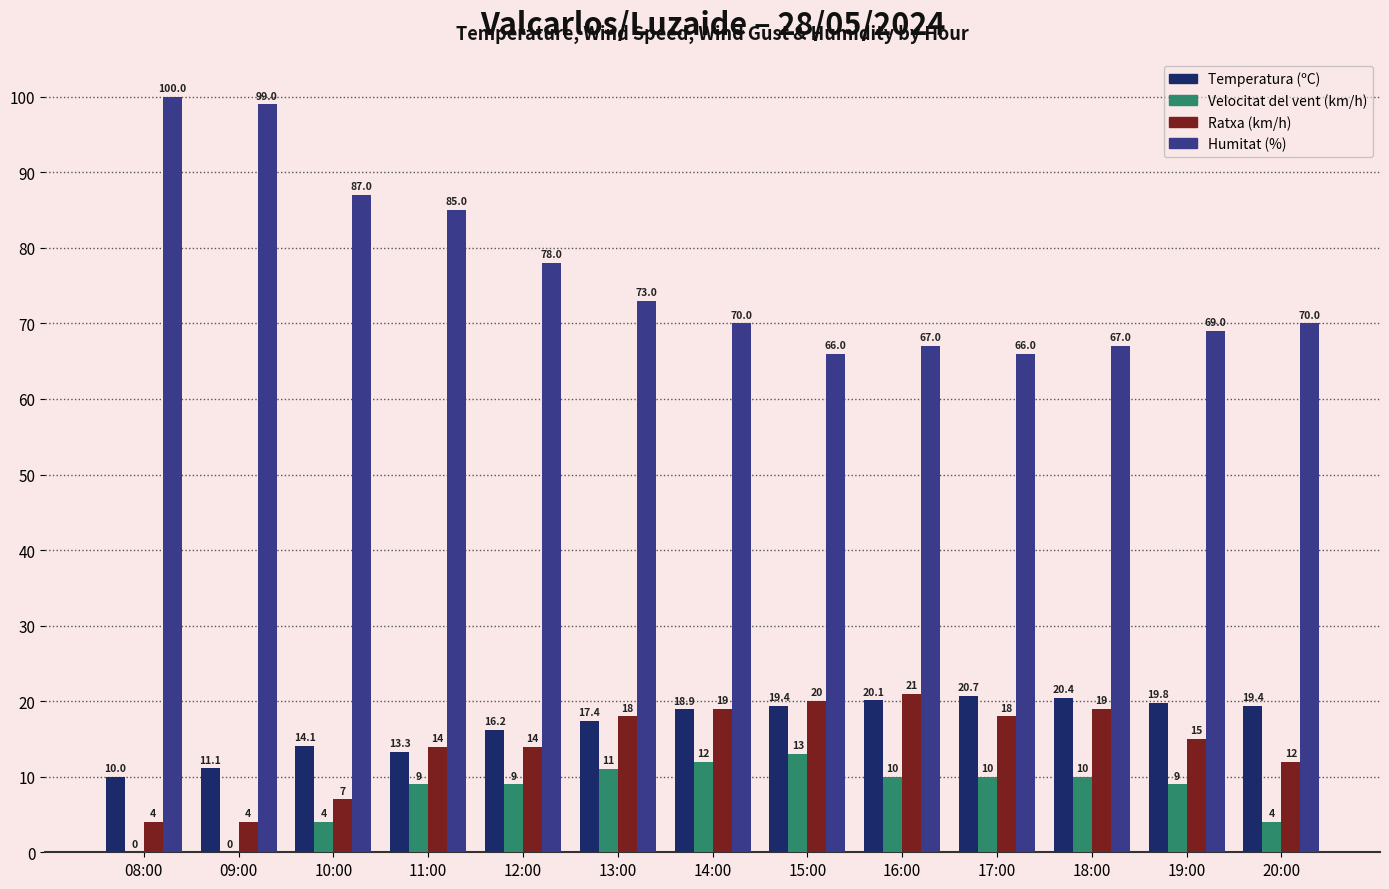

Which series changed the most between 14:00 and 18:00?

Humitat (%)